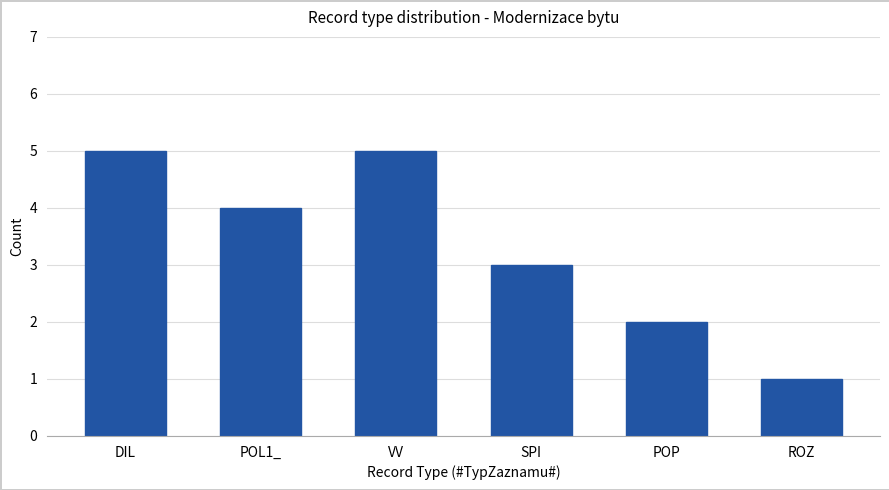

What is the label of the 6th bar from the right?

DIL